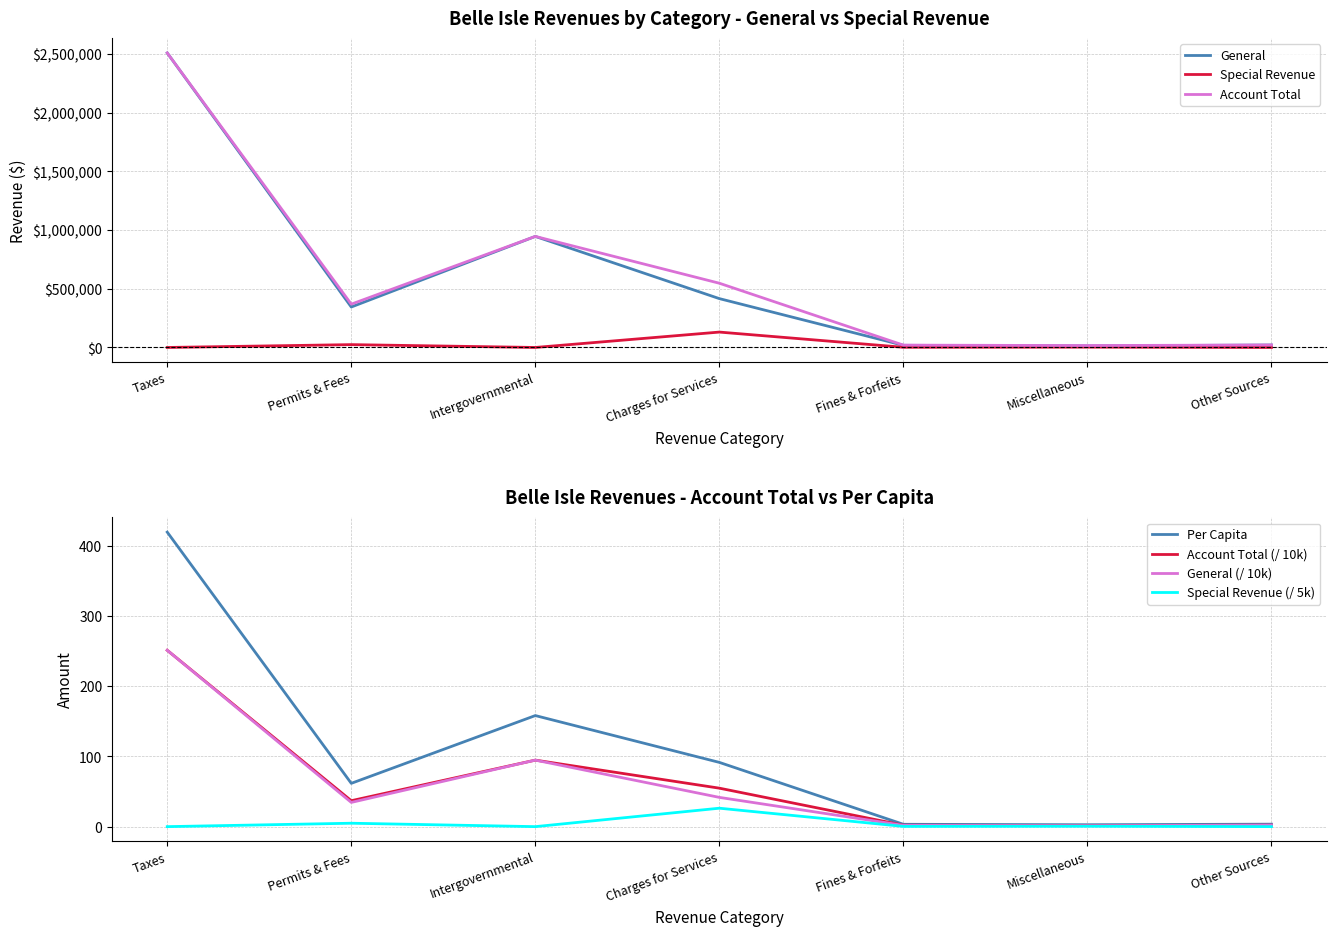

What is the label of the 6th point from the right?

Permits & Fees